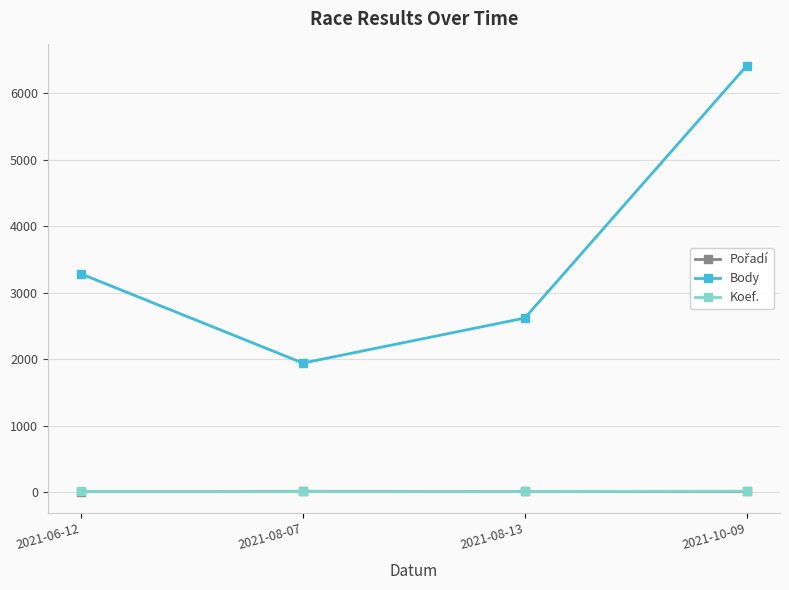

Read the Koef. value at 2021-06-12.

7